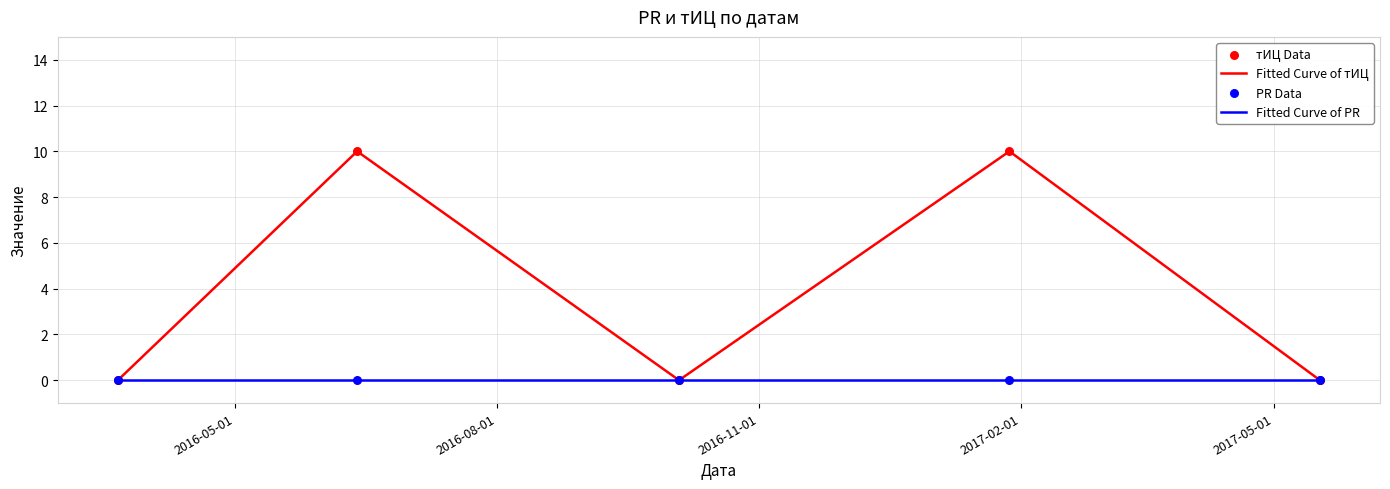

Which series has the largest range (max minus min)?

Fitted Curve of тИЦ